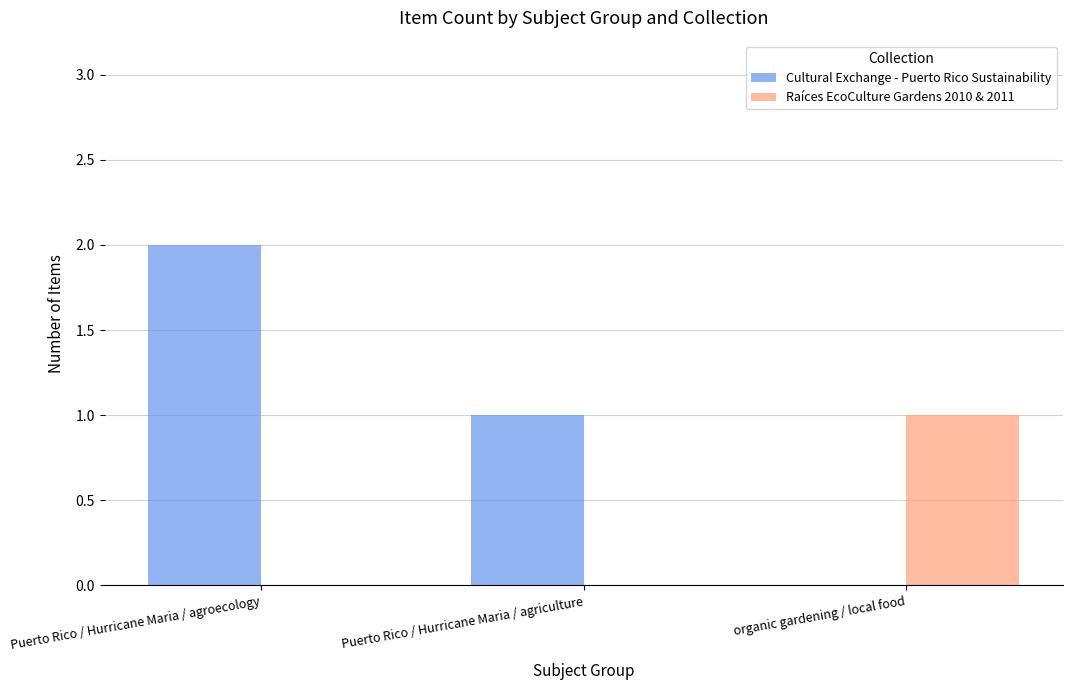

Between Puerto Rico / Hurricane Maria / agroecology and Puerto Rico / Hurricane Maria / agriculture, which series saw the biggest shift?

Cultural Exchange - Puerto Rico Sustainability